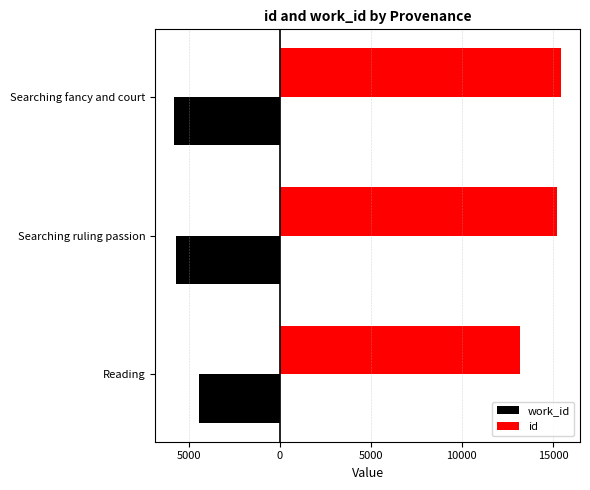

What are all the series names shown in the legend?

work_id, id